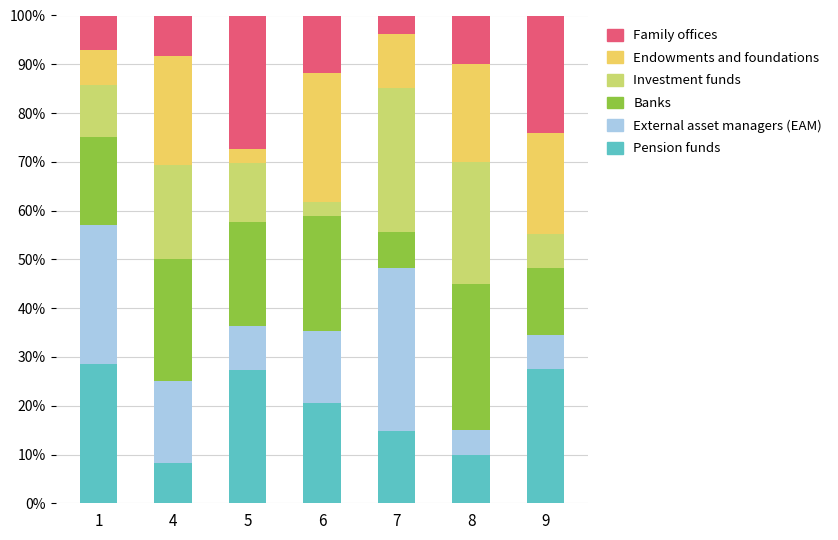

What is the maximum value for Pension funds?

28.6